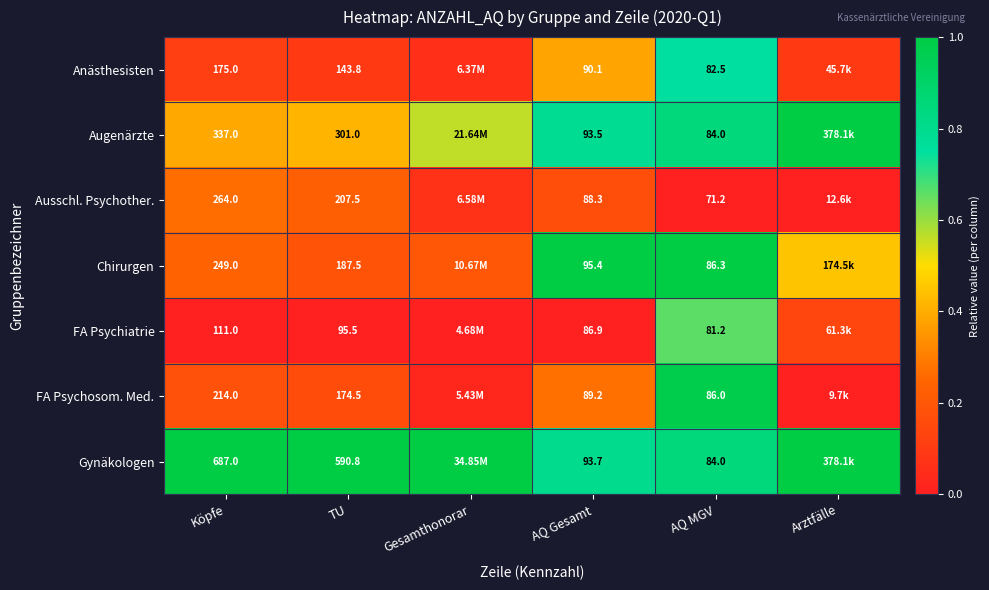

What is the maximum value shown in the chart?

1.0